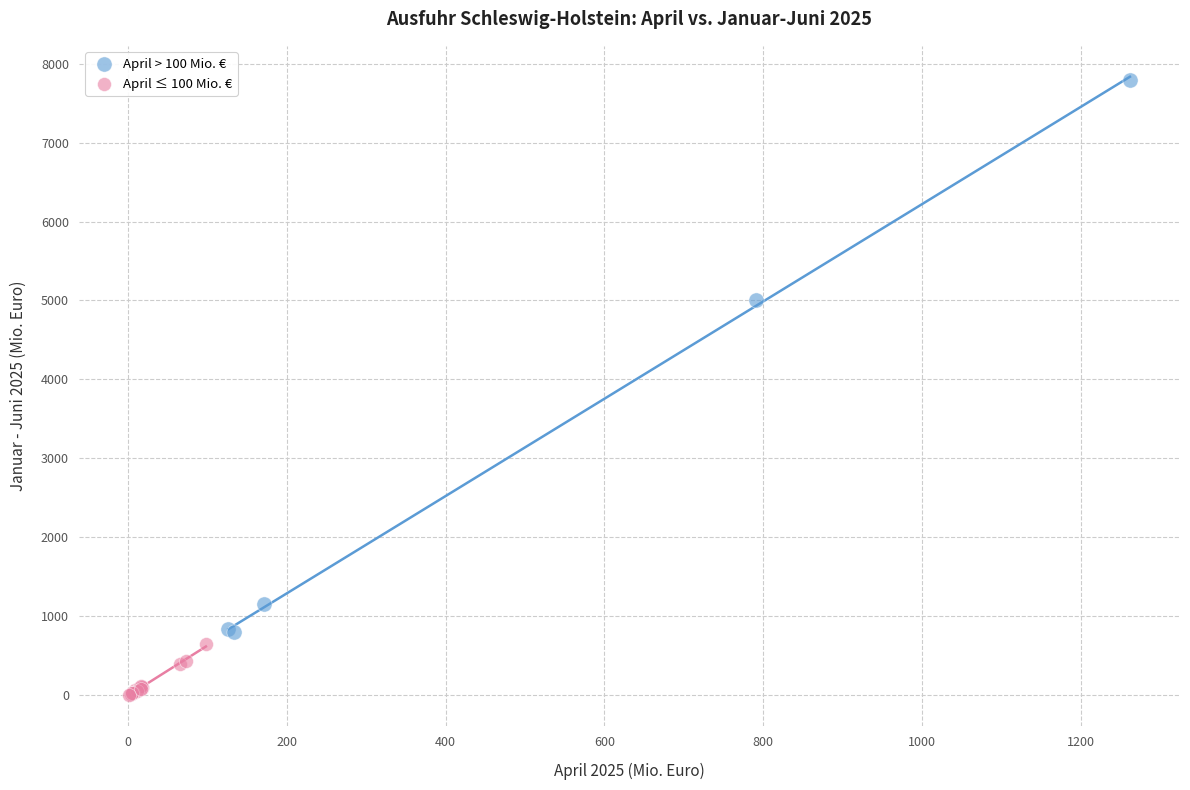

Which series has the largest Y range (max minus min)?

April > 100 Mio. €